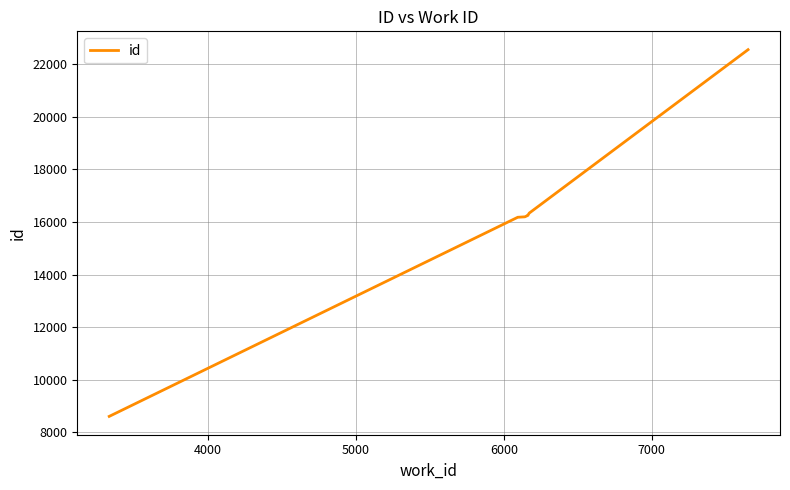

How many series are shown in this chart?

1